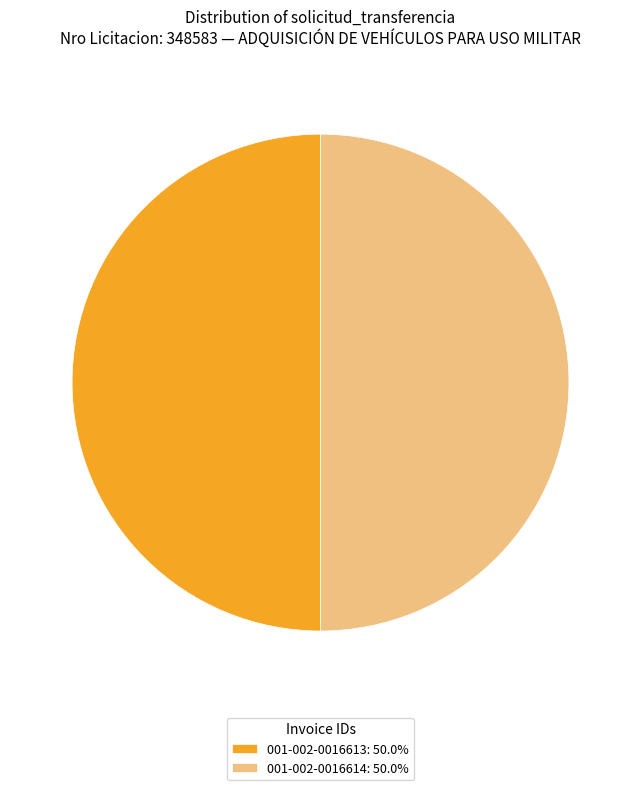

What is the ratio of the value at 001-002-0016614: 50.0% to the value at 001-002-0016613: 50.0%?

1.0